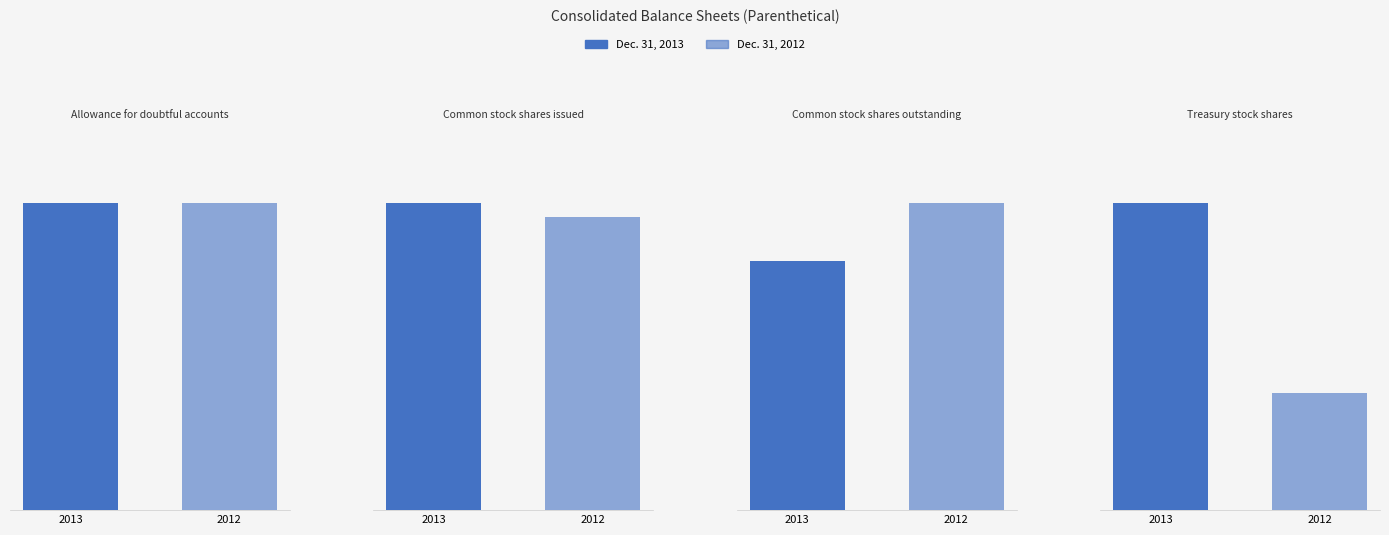

Which category has the highest value across all series?

Common stock shares issued